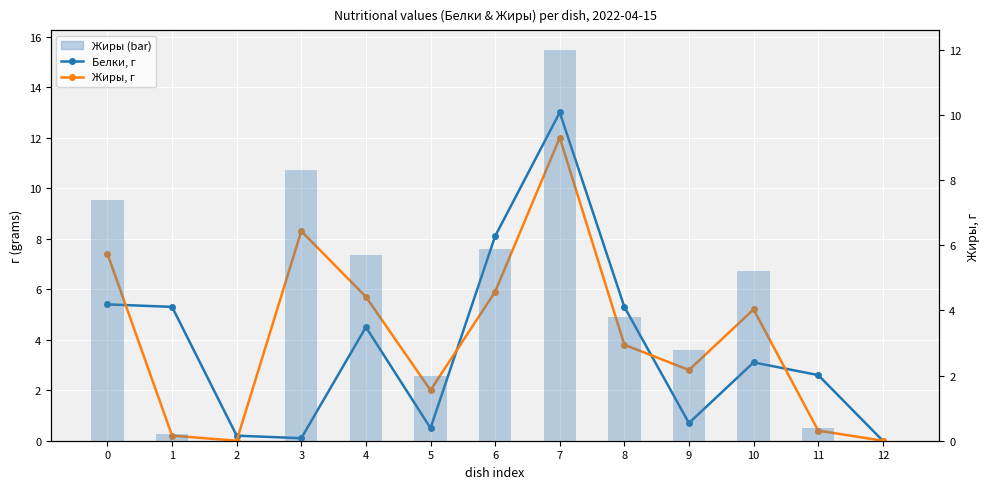

What is the sum of the Жиры, г values at 7 and 10?

17.2